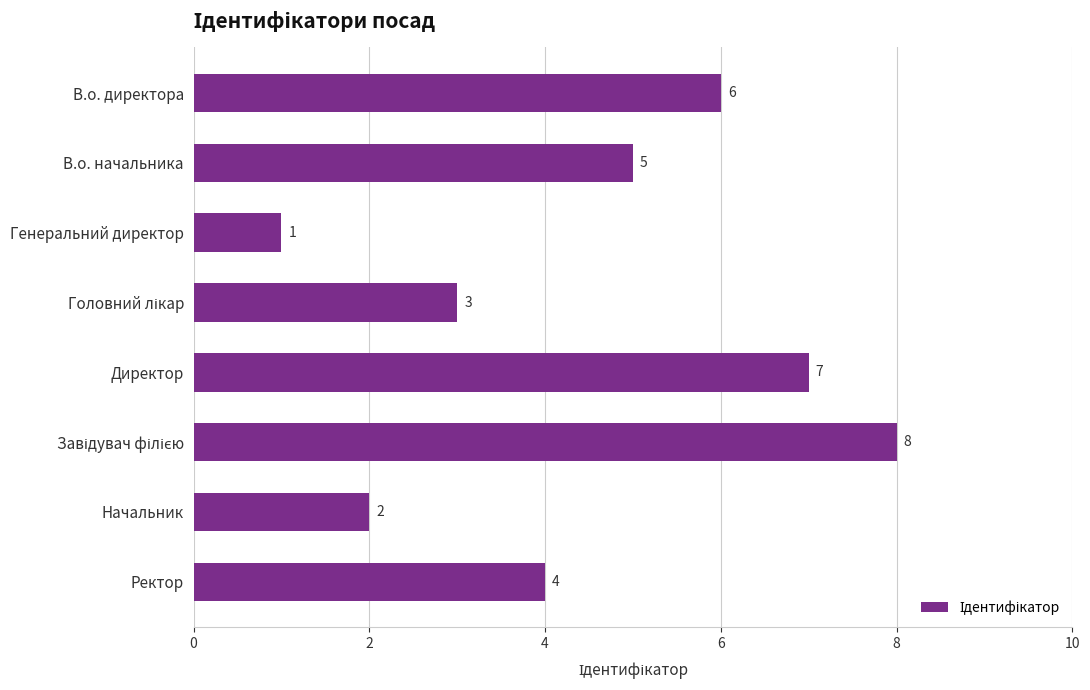

How many values are between 3 and 7?

5